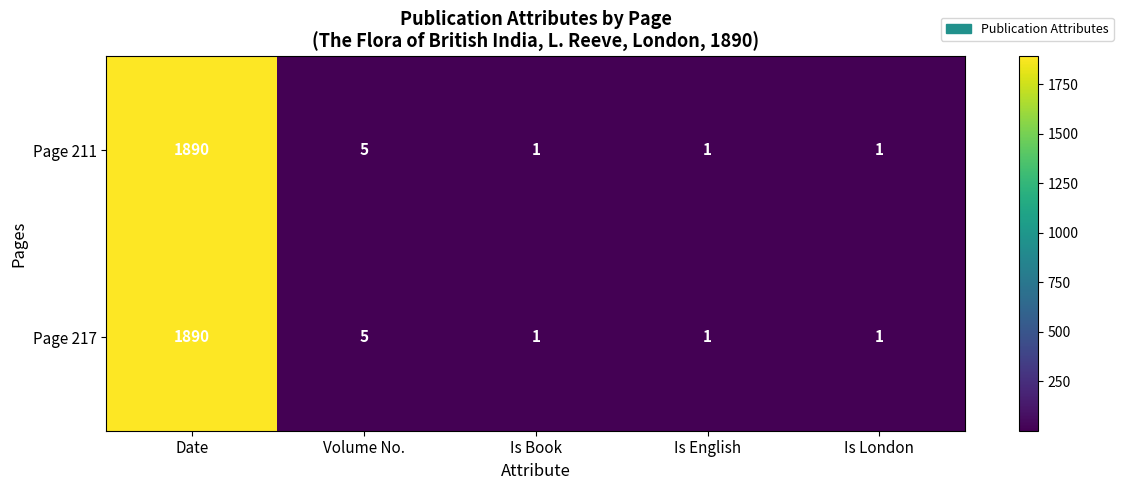

What is the total value across all series at Volume No.?

10